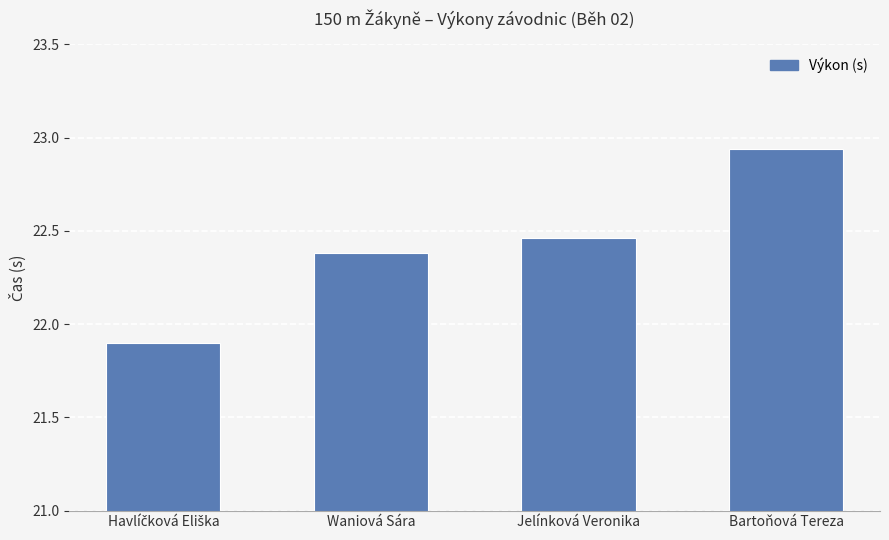

What is the label of the 3rd bar from the right?

Waniová Sára